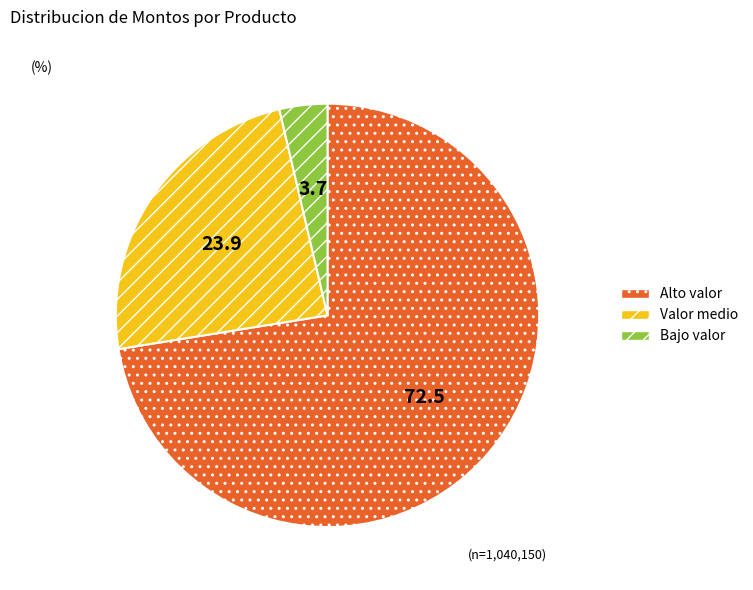

Is it true that Alto valor is 72% of the pie?

True